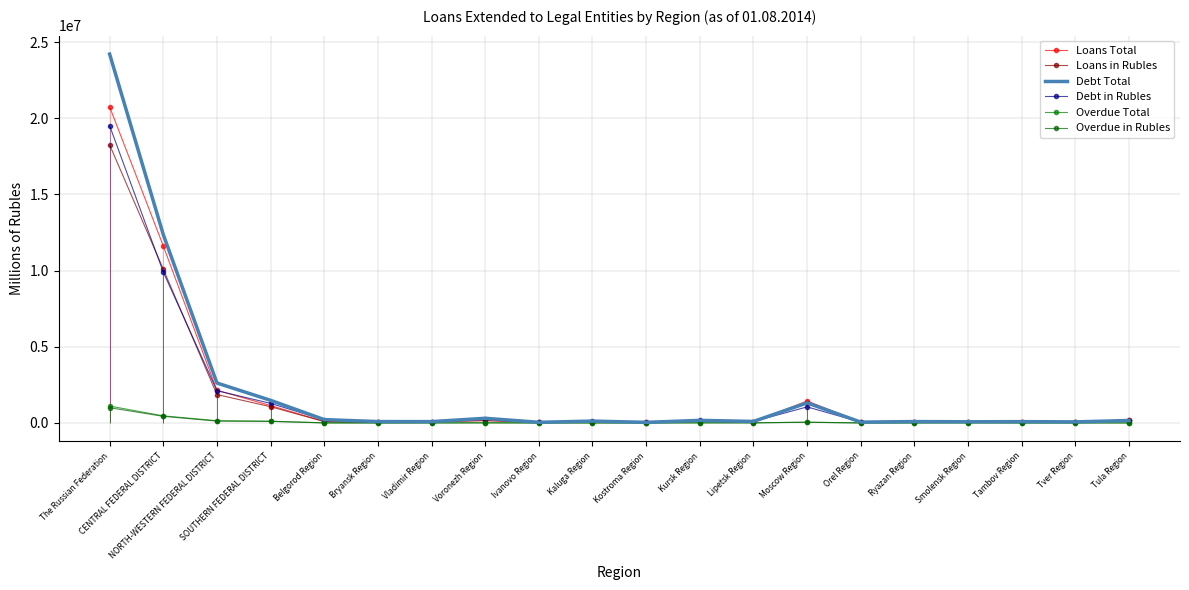

Where is Loans Total nearest to the value 10394242?

CENTRAL FEDERAL DISTRICT